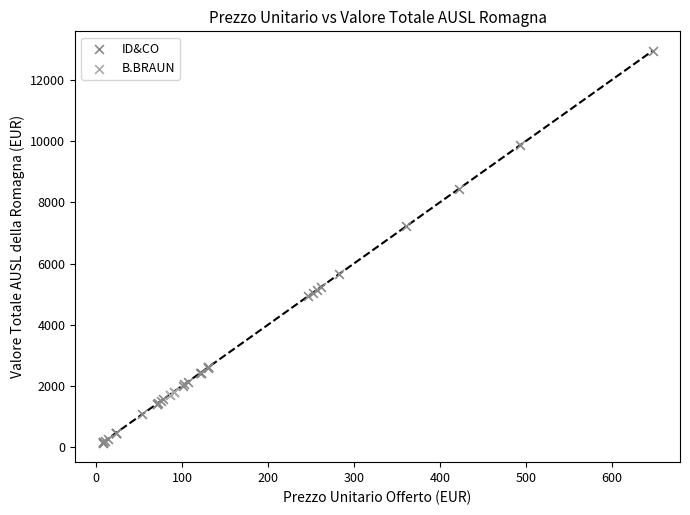

Which series has the largest Y range (max minus min)?

ID&CO